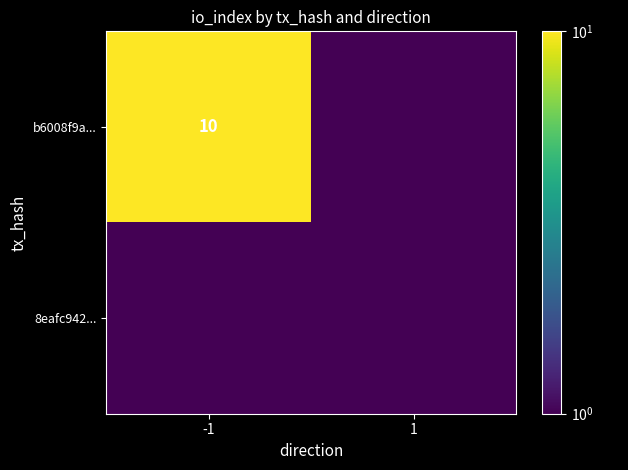

Is it true that b6008f9a... equals 10.0 at -1?

True